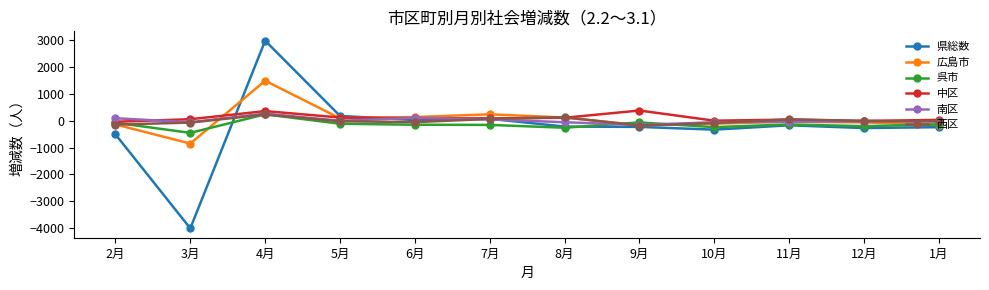

True or false: 中区 has more than 0 points higher than both neighbors.

True